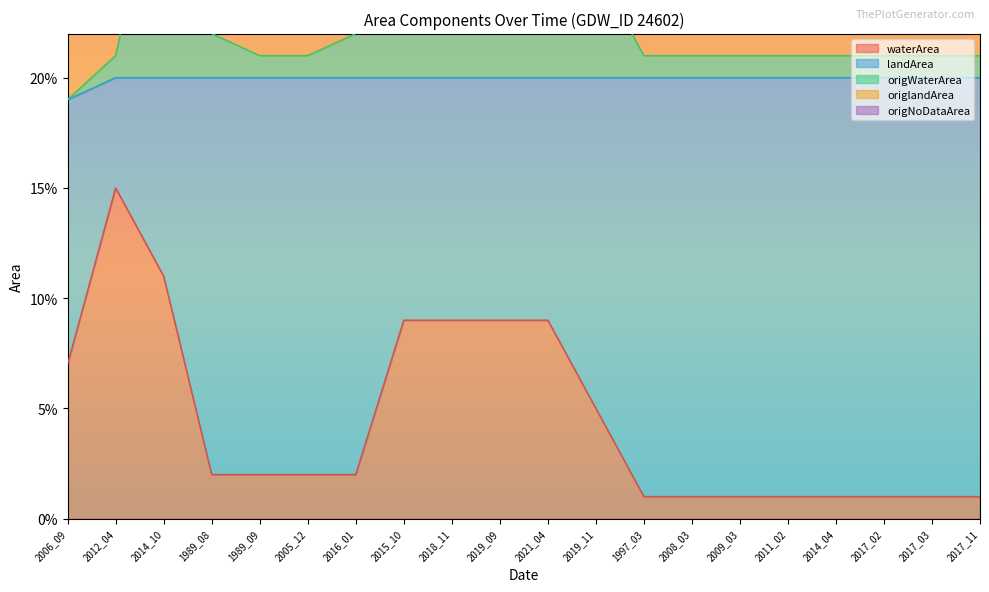

True or false: origNoDataArea and origWaterArea intersect in this chart.

False